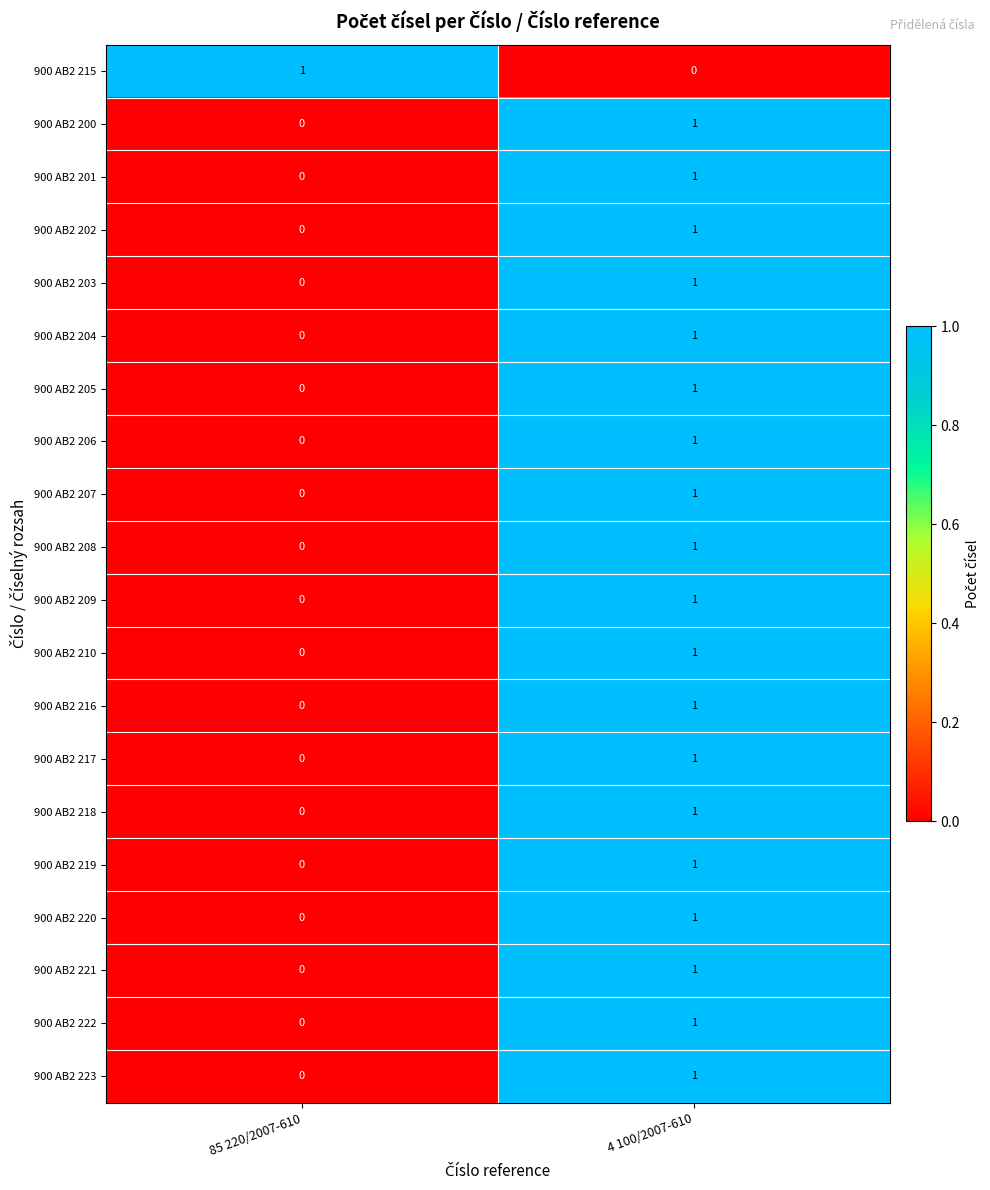

Where is 900 AB2 200 nearest to the value 0?

85 220/2007-610